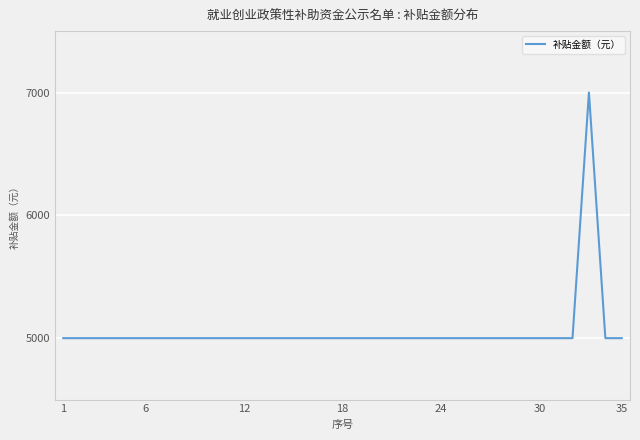

What is the maximum value shown in the chart?

7000